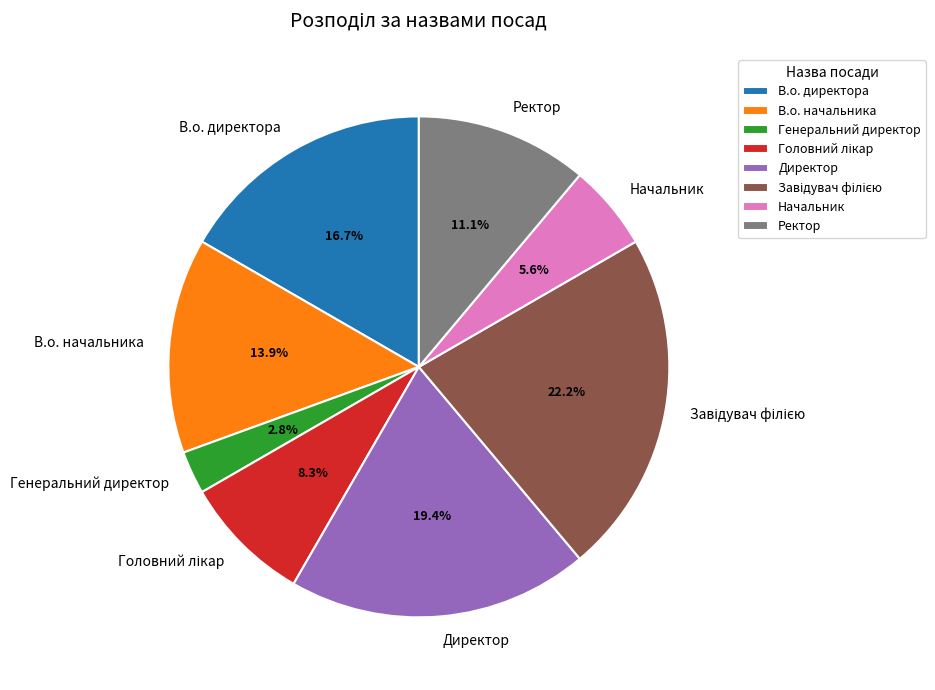

How many segments does this pie chart have?

8